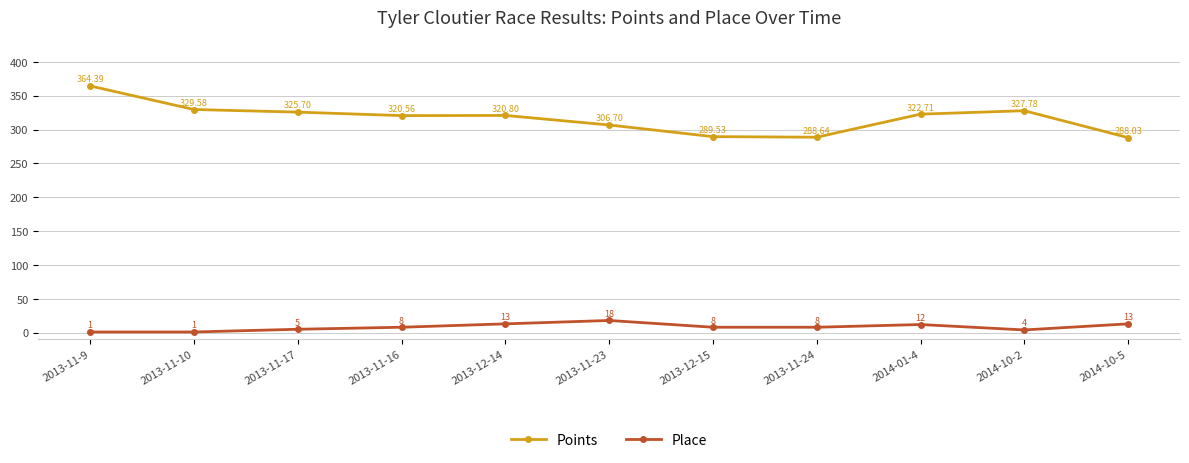

At which category is the sum across all series the highest?

2013-11-9